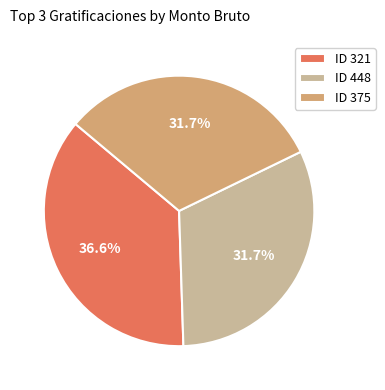

Is the sum of ID 448 and ID 375 greater than half?

Yes